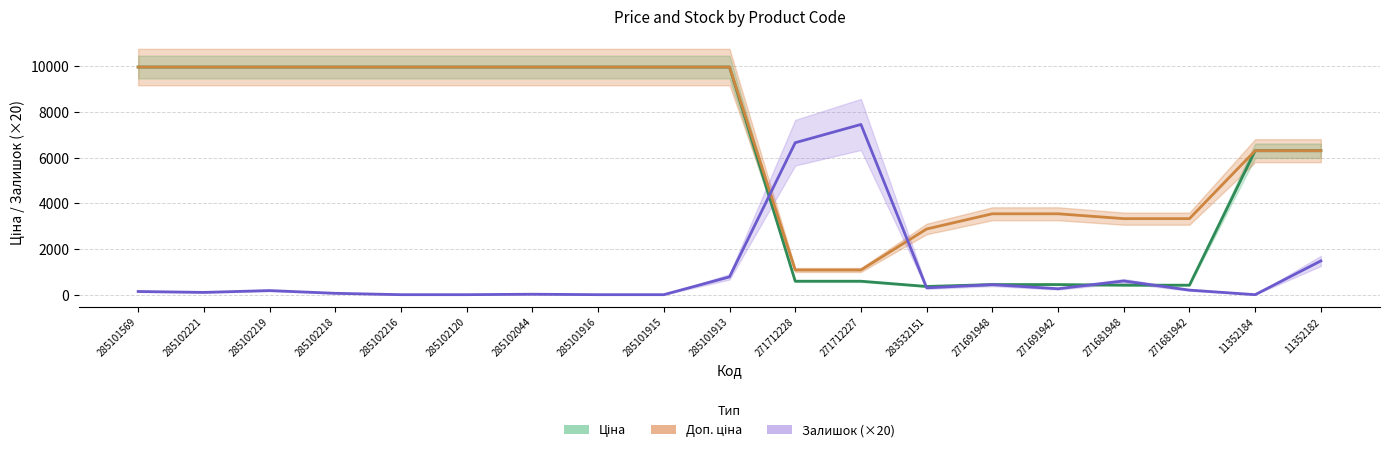

Which has a higher value, 271681942 or 271691942?

271691942